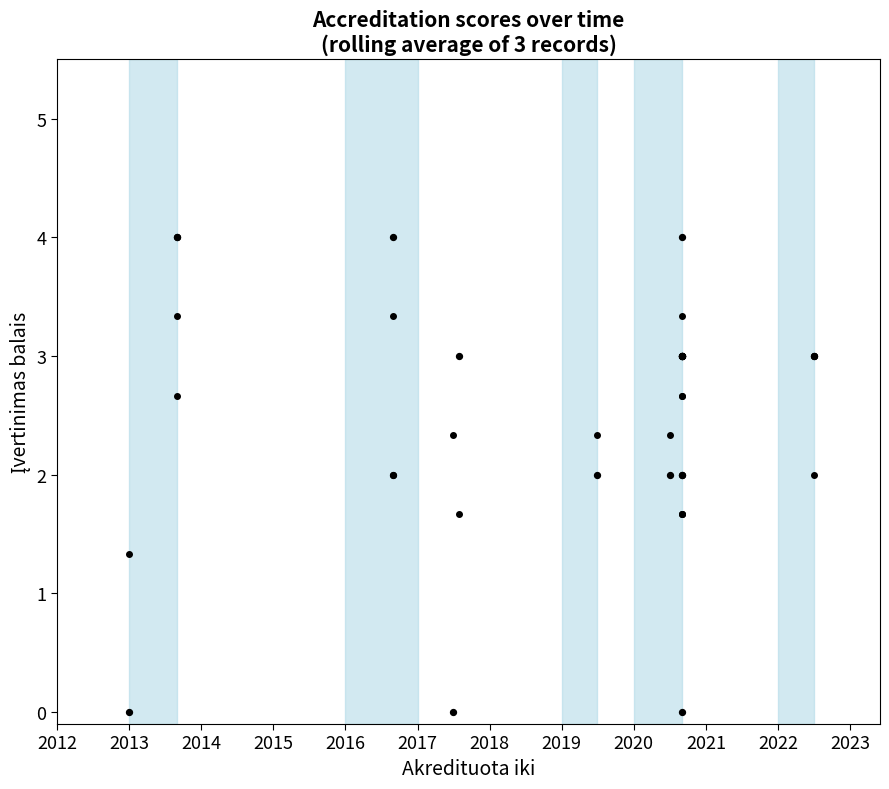

Which series contains the lowest Y value?

Įvertinimas balais